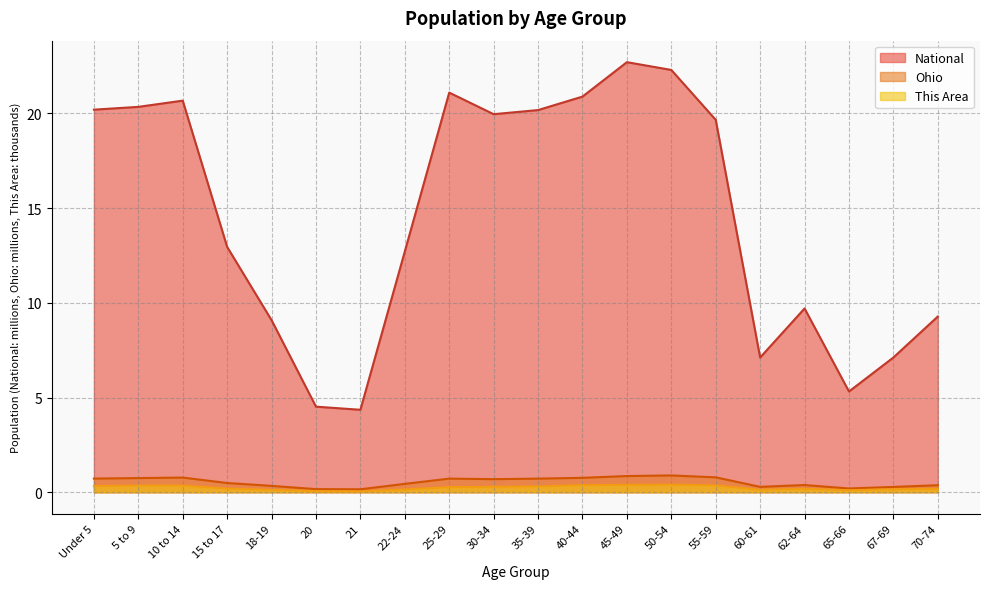

Reading left to right, list all the values displayed in this chart.

This Area: Under 5=0.3	5 to 9=0.4	10 to 14=0.4	15 to 17=0.2	18-19=0.1	20=0.1	21=0.0	22-24=0.1	25-29=0.3	30-34=0.3	35-39=0.3	40-44=0.4	45-49=0.4	50-54=0.4	55-59=0.4	60-61=0.1	62-64=0.2	65-66=0.1	67-69=0.2	70-74=0.2
Ohio: Under 5=0.7	5 to 9=0.7	10 to 14=0.8	15 to 17=0.5	18-19=0.3	20=0.2	21=0.2	22-24=0.4	25-29=0.7	30-34=0.7	35-39=0.7	40-44=0.8	45-49=0.9	50-54=0.9	55-59=0.8	60-61=0.3	62-64=0.4	65-66=0.2	67-69=0.3	70-74=0.4
National: Under 5=20.2	5 to 9=20.3	10 to 14=20.7	15 to 17=13.0	18-19=9.1	20=4.5	21=4.4	22-24=12.7	25-29=21.1	30-34=20.0	35-39=20.2	40-44=20.9	45-49=22.7	50-54=22.3	55-59=19.7	60-61=7.1	62-64=9.7	65-66=5.3	67-69=7.1	70-74=9.3